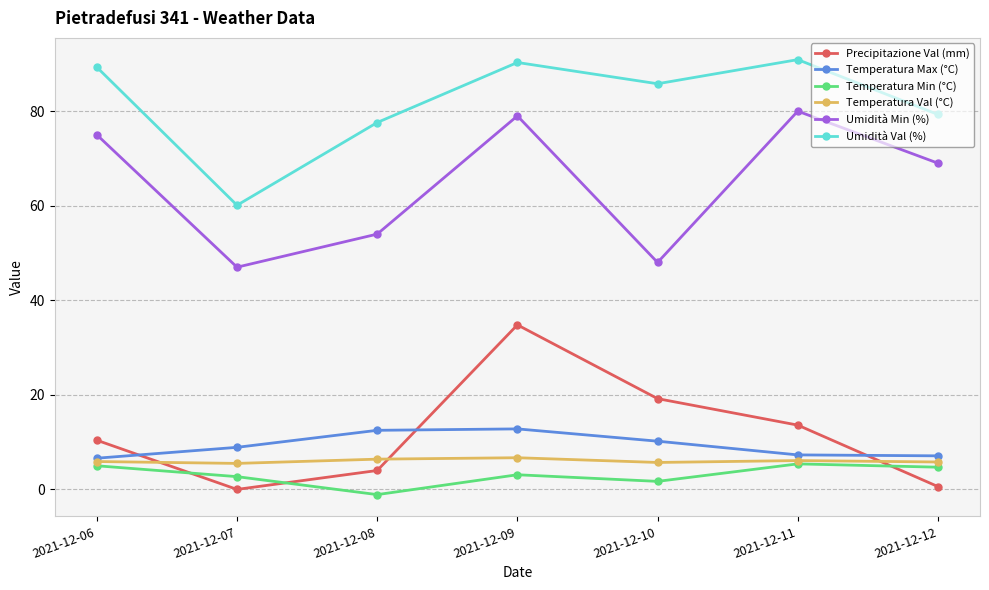

Which series ends up on top after the final intersection of Precipitazione Val (mm) and Temperatura Min (°C)?

Temperatura Min (°C)